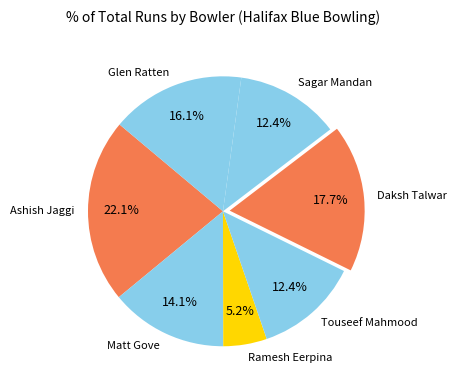

Is it true that Ramesh Eerpina is 1% of the pie?

False